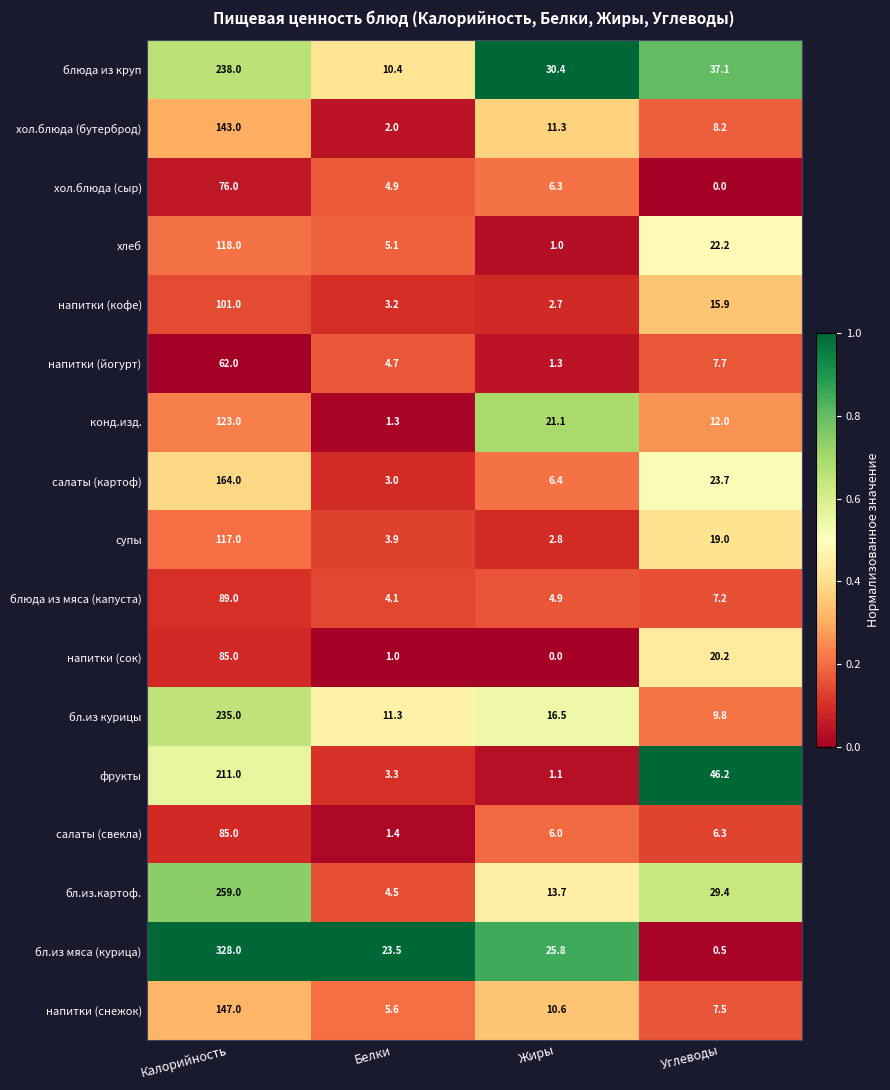

What is the sum of the напитки (сок) values at Калорийность and Углеводы?

105.2